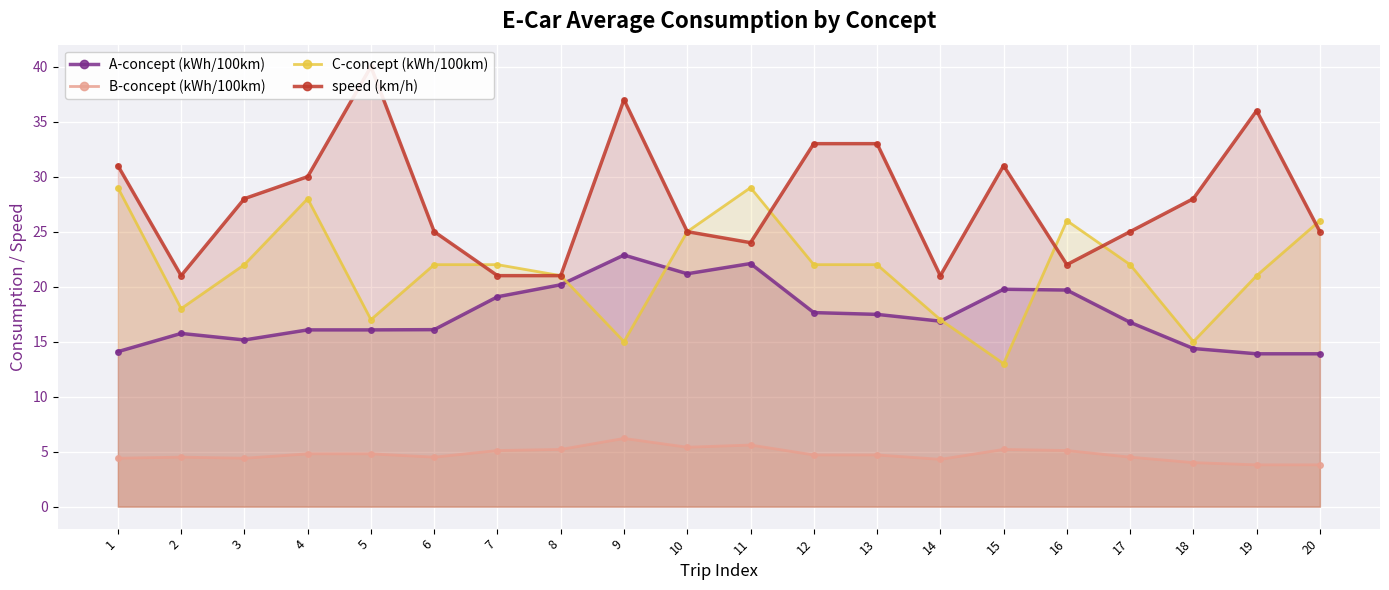

What is the difference between the second highest and minimum values in the A-concept (kWh/100km) series?

8.2